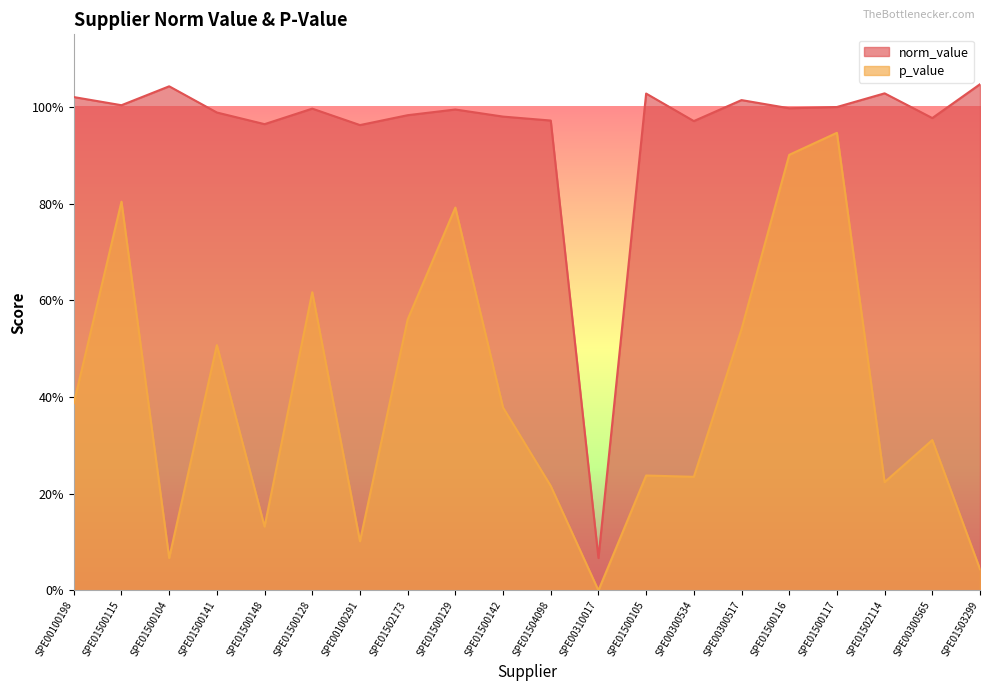

At how many categories does at least one series exceed 0?

20